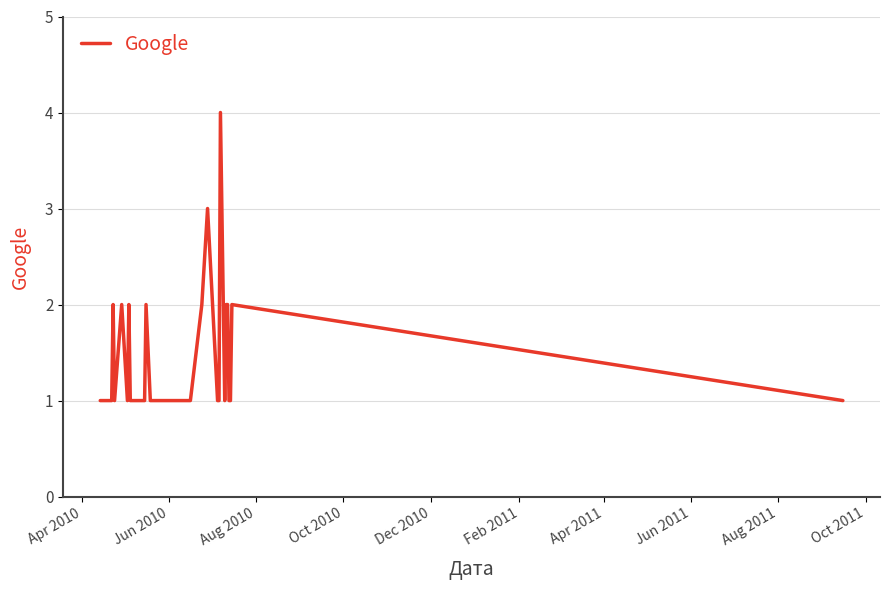

What is the maximum value shown in the chart?

4